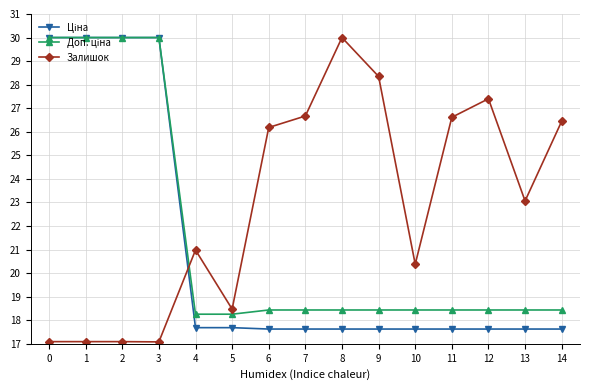

What is the sum of all Залишок values?

342.9